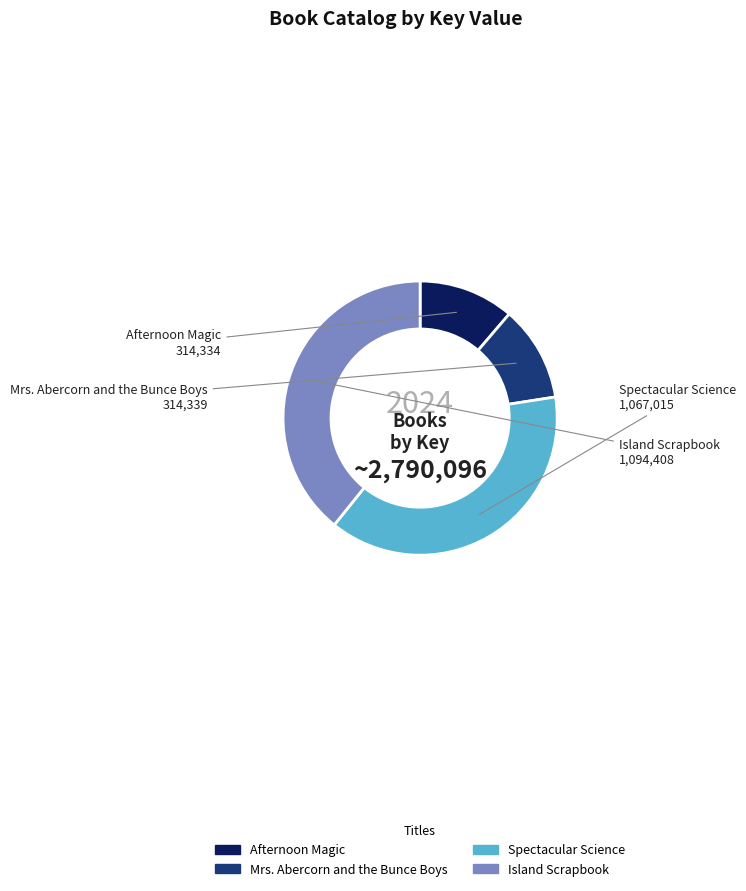

Does any single category account for the majority?

No